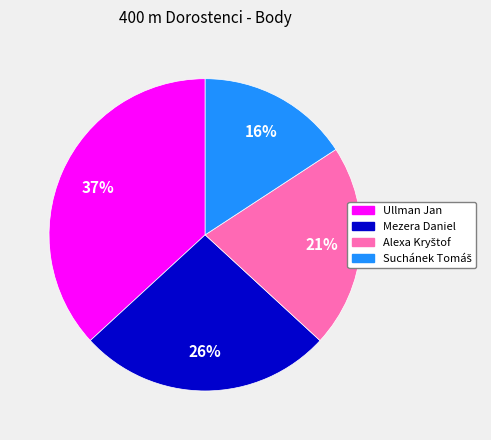

How many segments does this pie chart have?

4